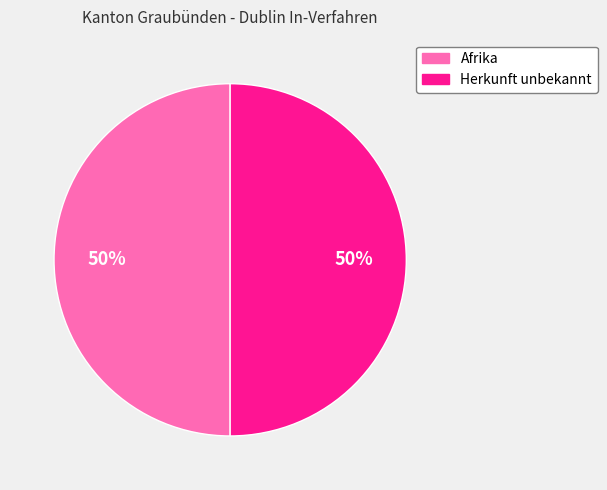

To the nearest percent, what is the average slice percentage?

50%